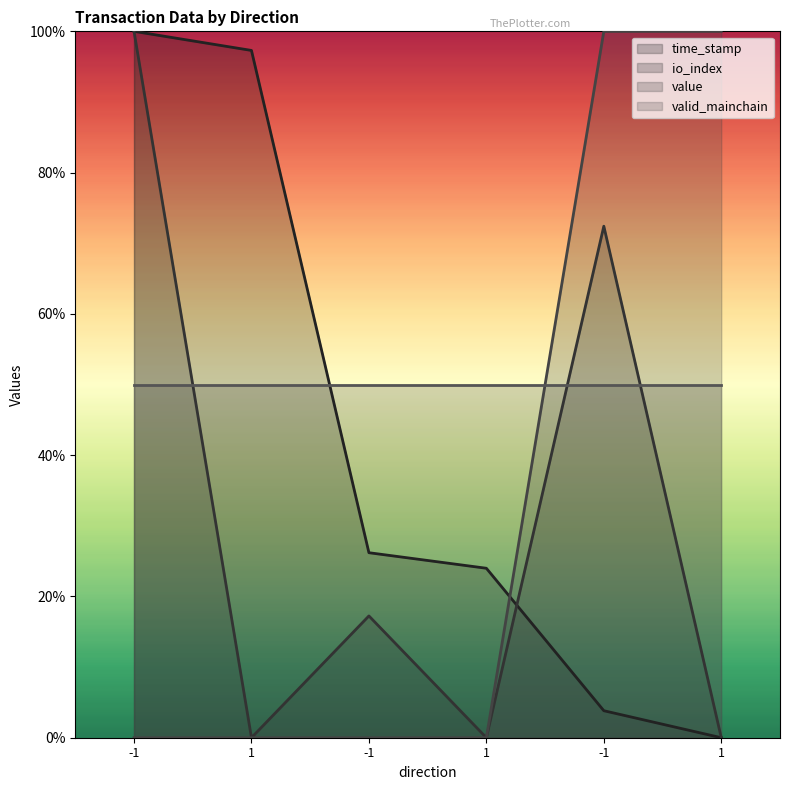

What is the highest value of the time_stamp series?

1.0